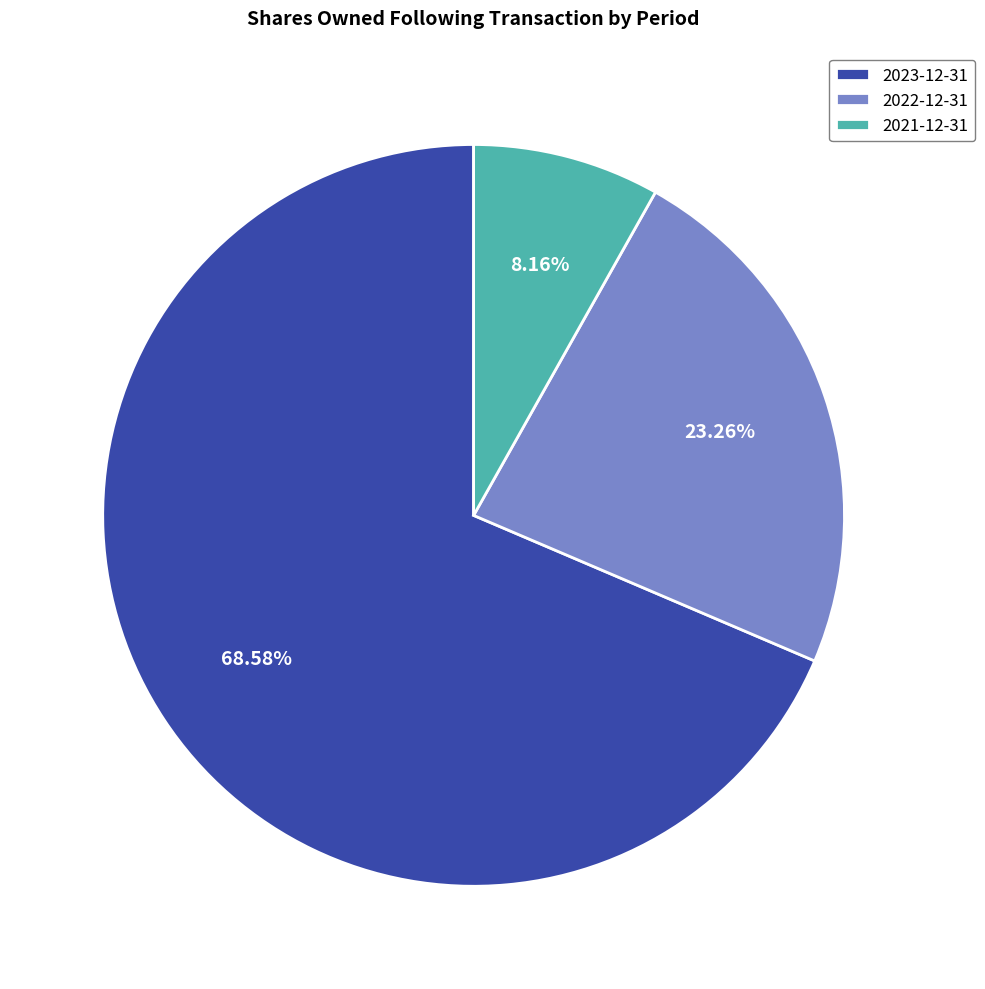

Rank the categories by value from highest to lowest.

2023-12-31, 2022-12-31, 2021-12-31